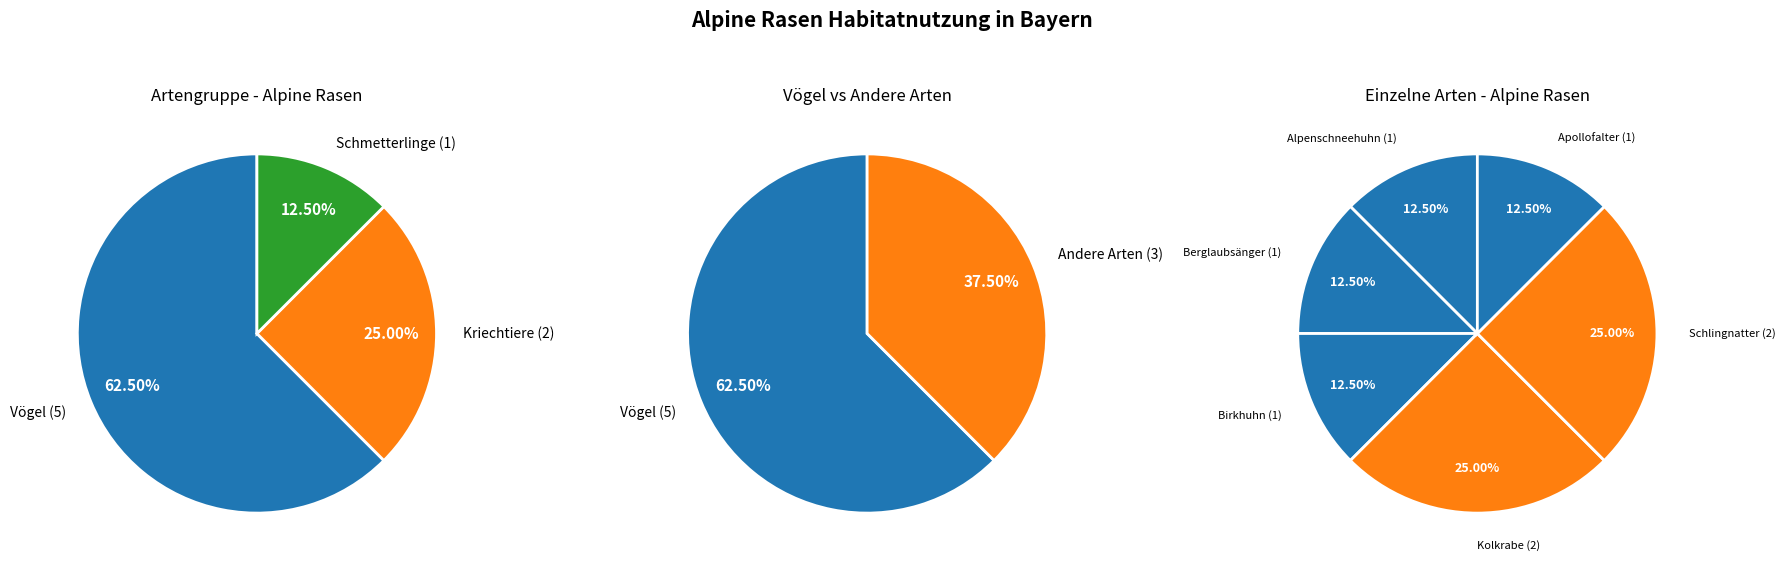

Is the sum of Kolkrabe (Vögel) and Apollofalter (Schmetterlinge) greater than half?

No